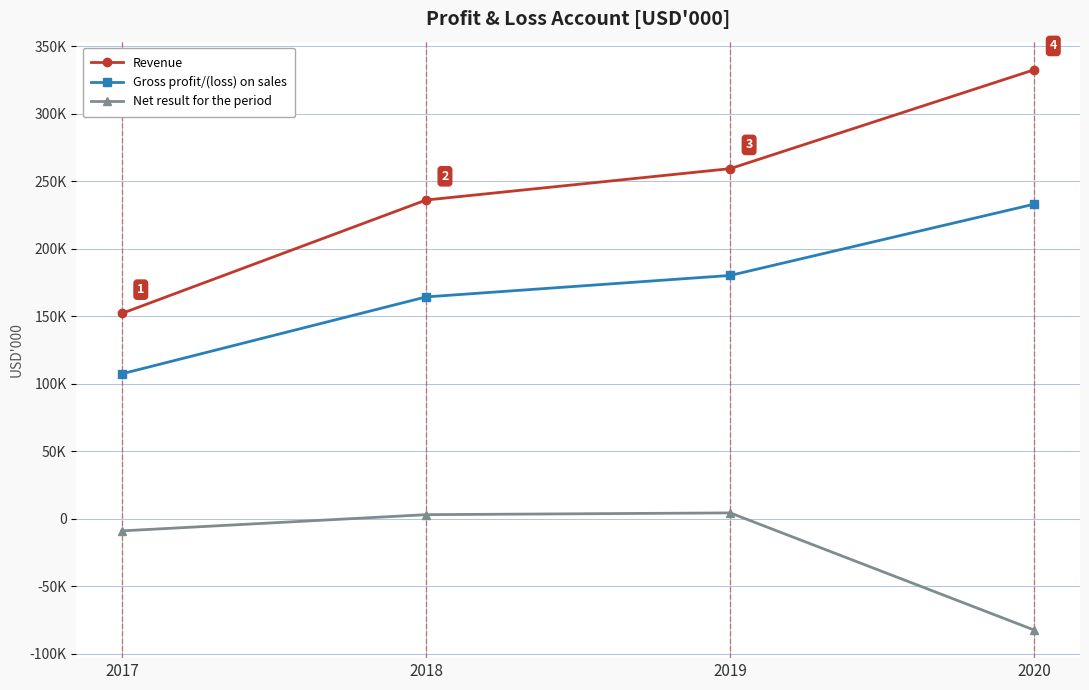

What is the value of the Gross profit/(loss) on sales point at the 4th from the left?

233099